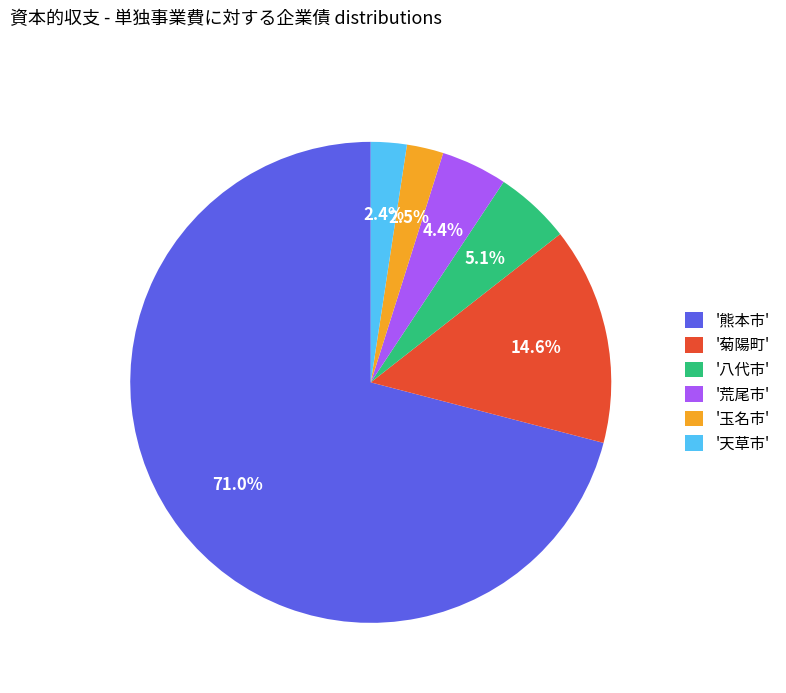

Count the number of slices in the pie.

6